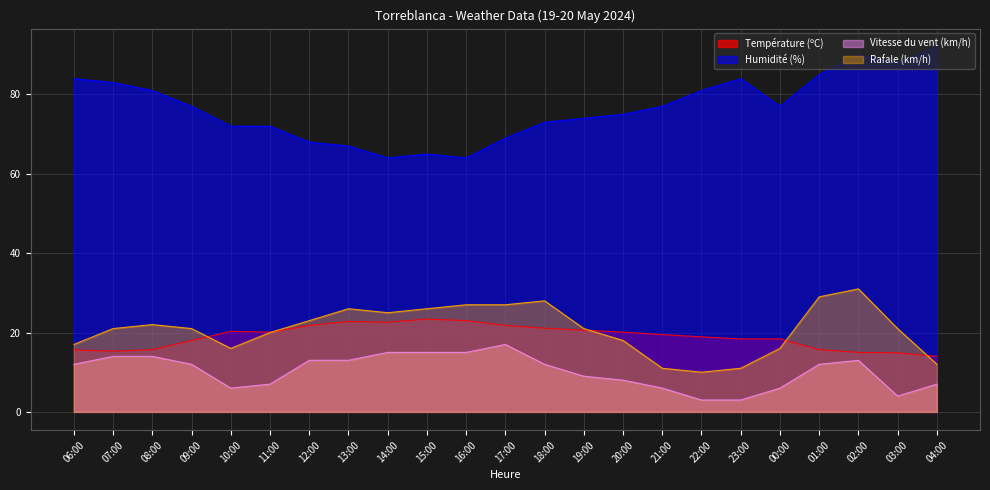

At which label does Rafale (km/h) reach its peak?

02:00